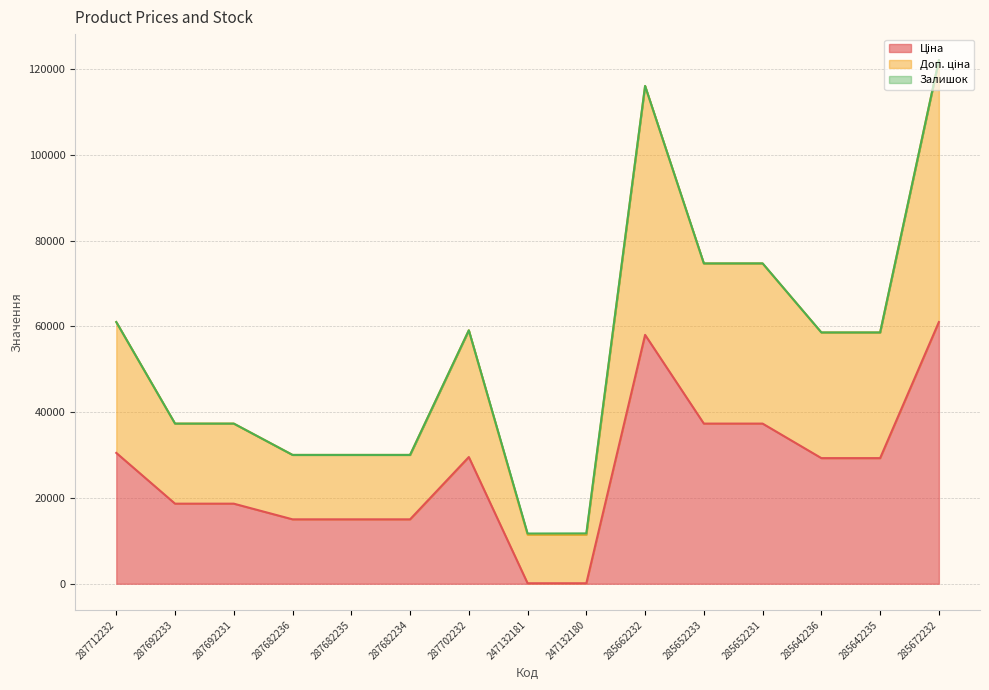

What is the smallest value displayed?

113.3